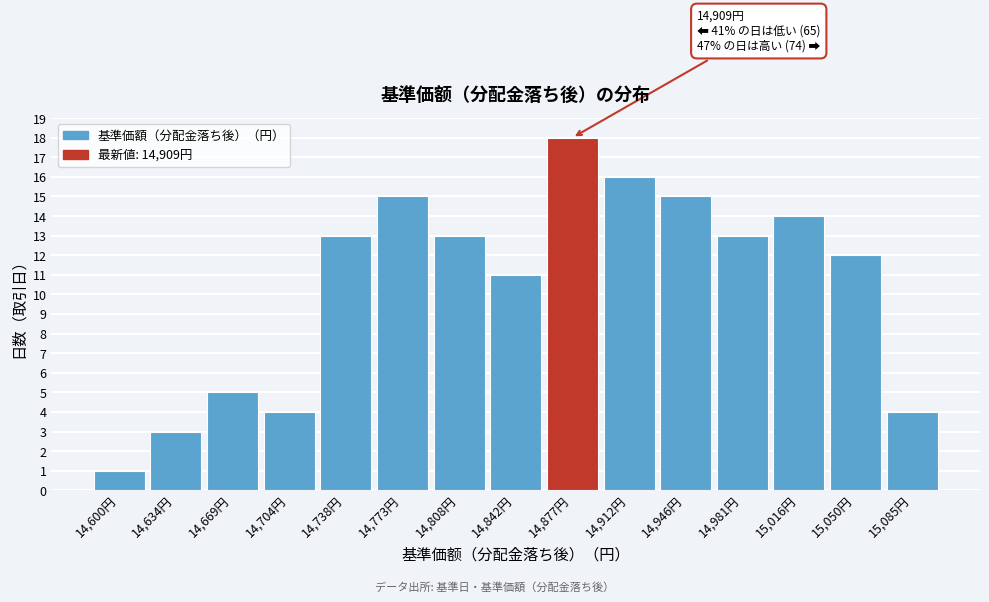

Reading left to right, what are all the values shown in this chart?

14,600円=1	14,634円=3	14,669円=5	14,704円=4	14,738円=13	14,773円=15	14,808円=13	14,842円=11	14,877円=18	14,912円=16	14,946円=15	14,981円=13	15,016円=14	15,050円=12	15,085円=4